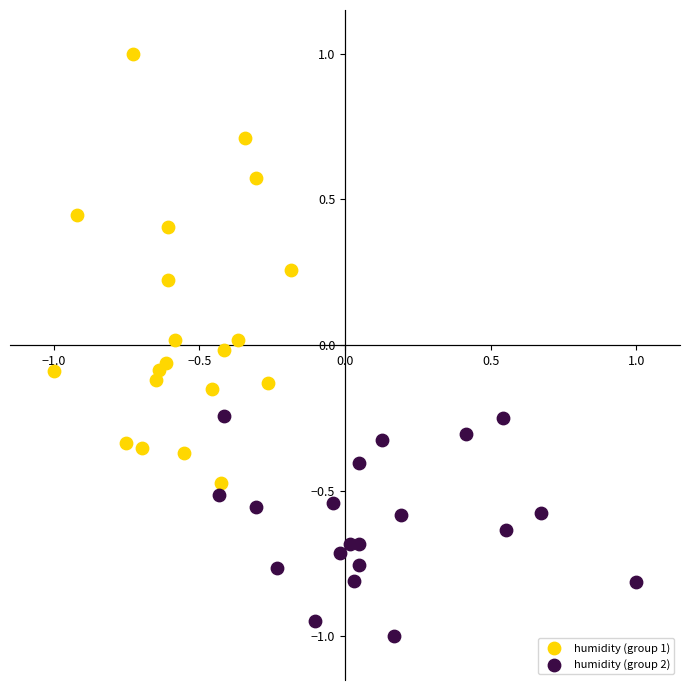

Which series has the widest spread of Y values?

humidity (group 1)